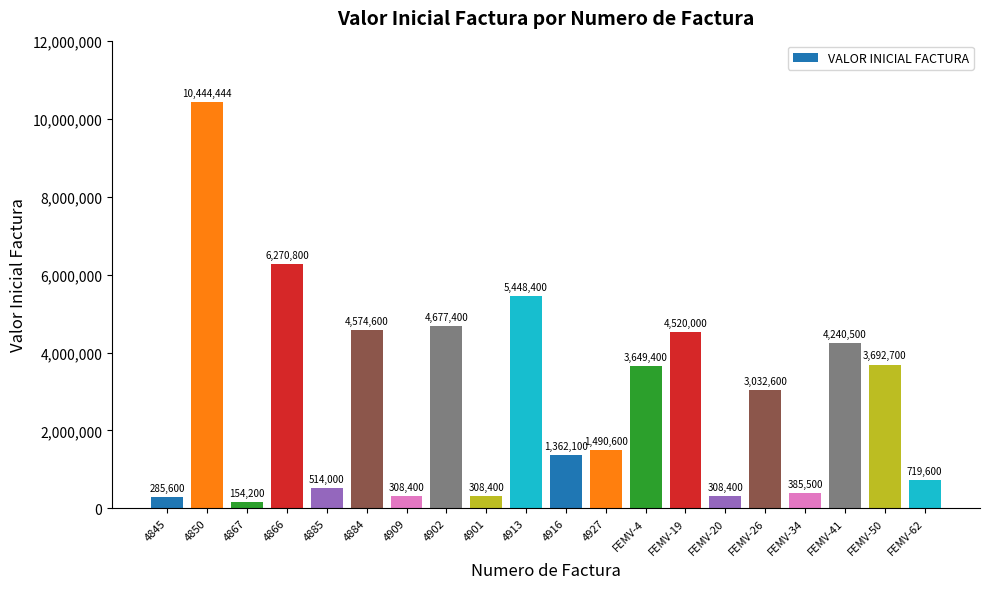

Which label corresponds to the largest value in the chart?

4850